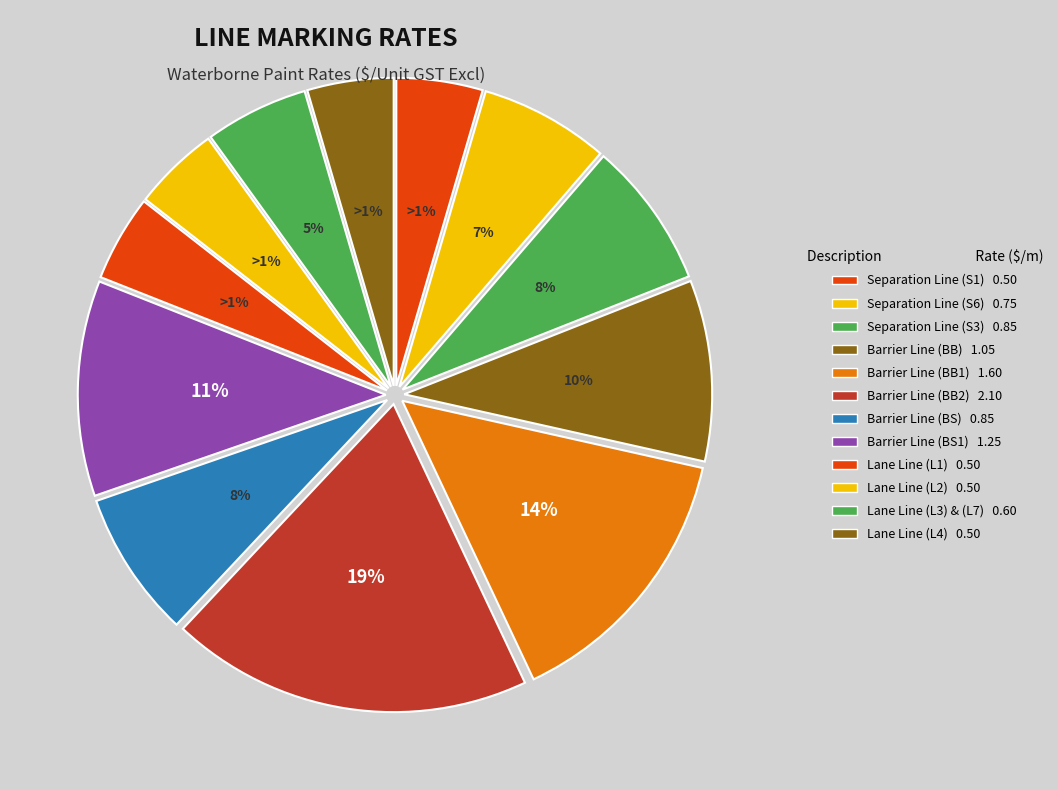

What is the change in value from Separation Line (S3) to Lane Line (L1)?

-0.3